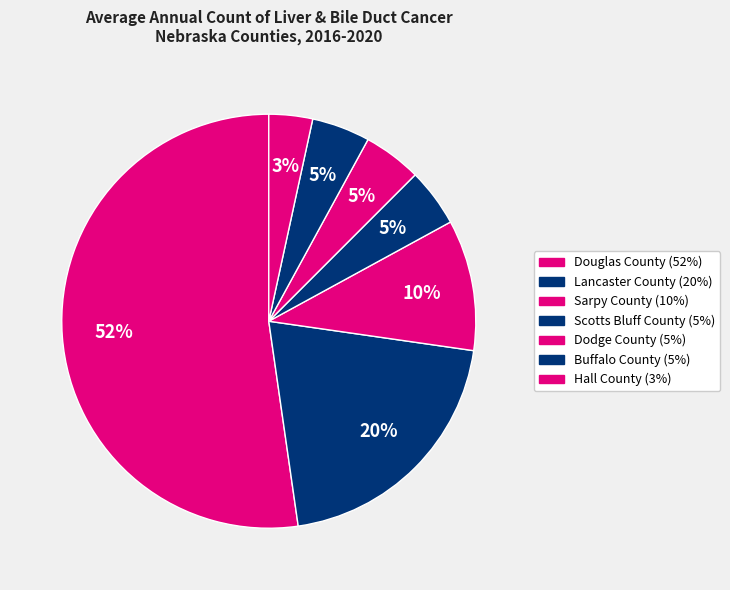

True or false: Buffalo County accounts for 5% of the total.

True